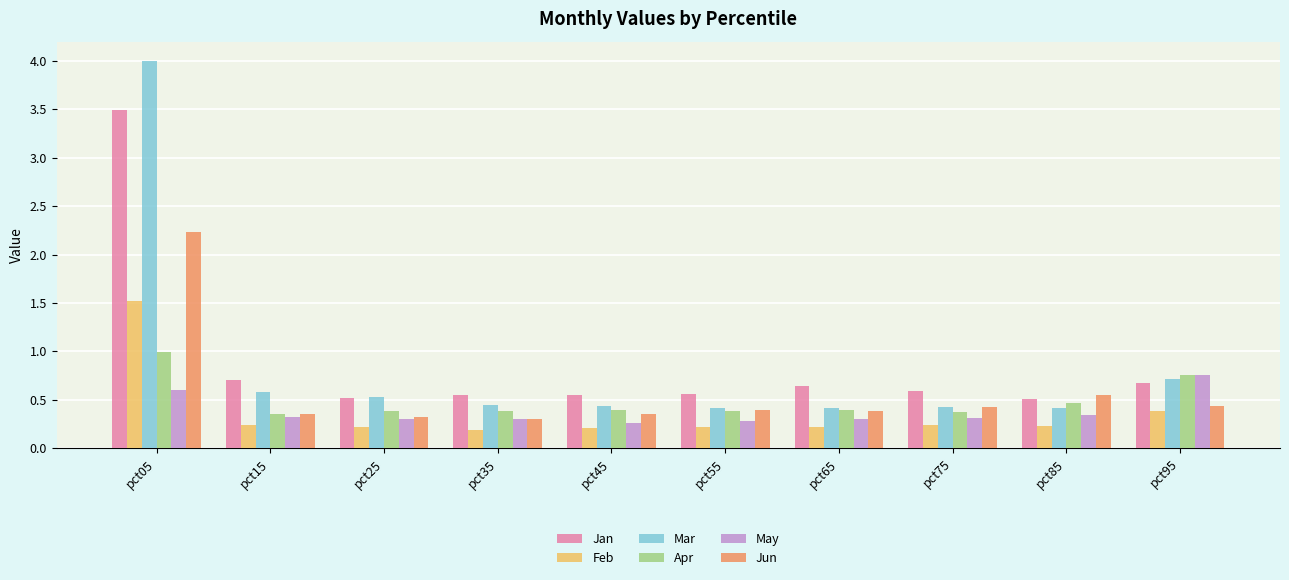

What value does the Jun series have at pct35?

0.3